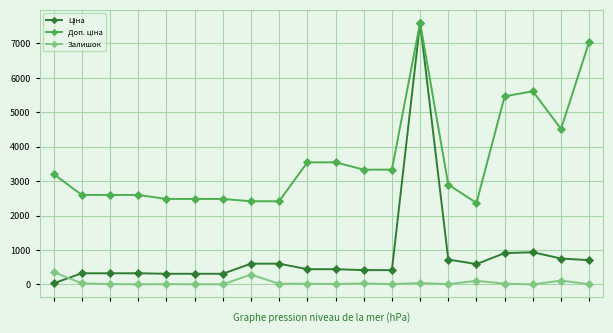

How many data points does each series have?

20